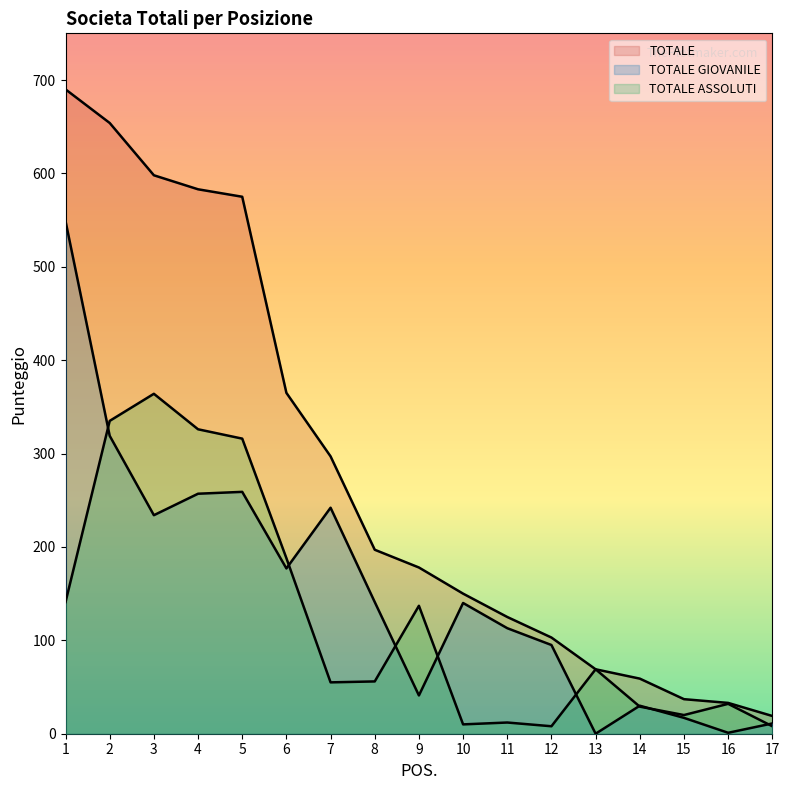

True or false: TOTALE GIOVANILE has more than 0 interior local peaks.

True